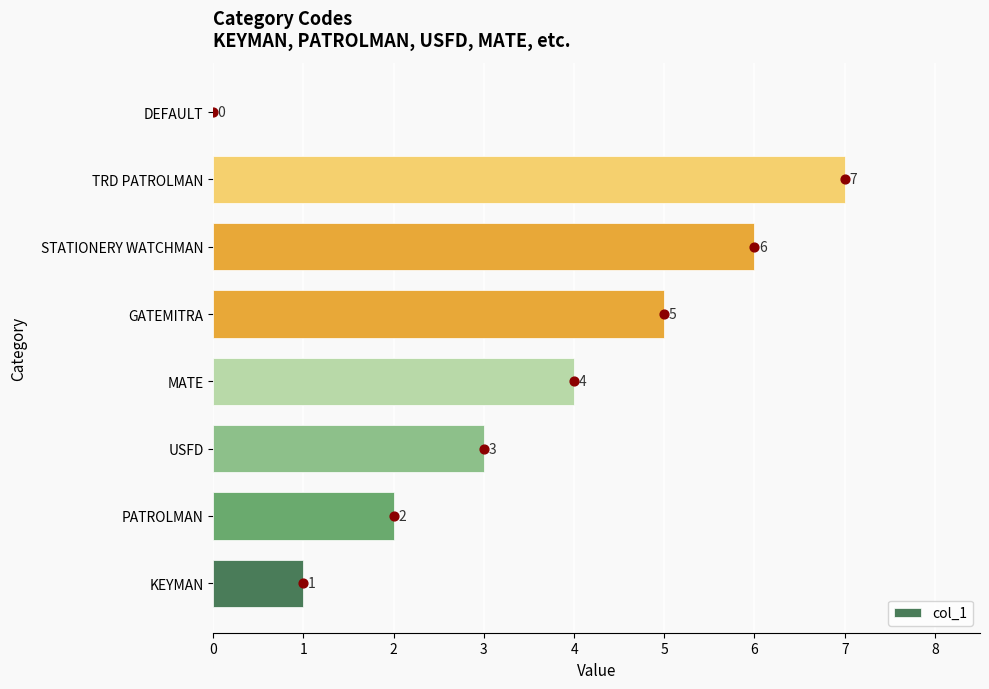

Is it true that col_1 equals 11 at STATIONERY WATCHMAN?

False